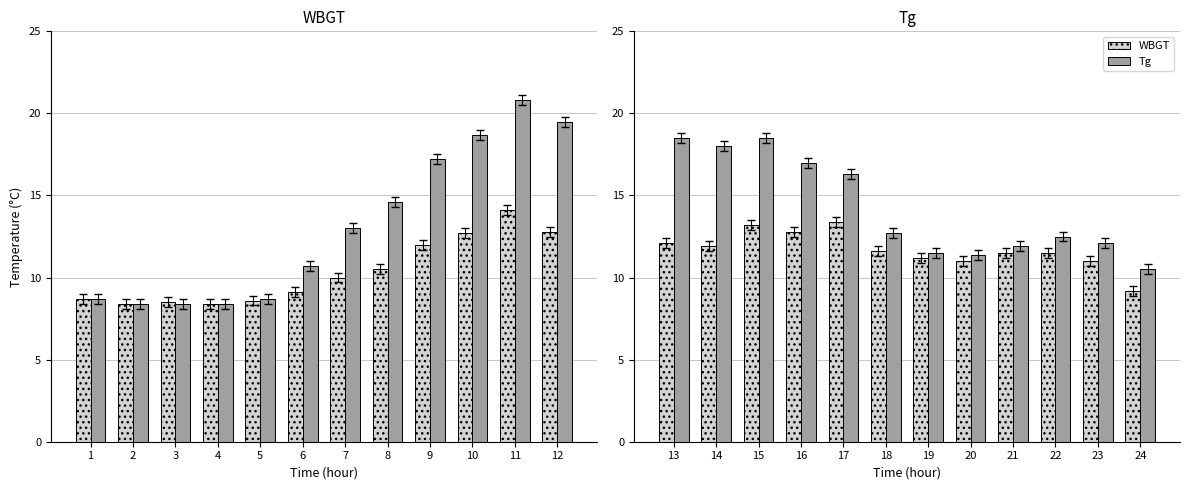

At 4, list the series in order from smallest to largest.

WBGT, Tg